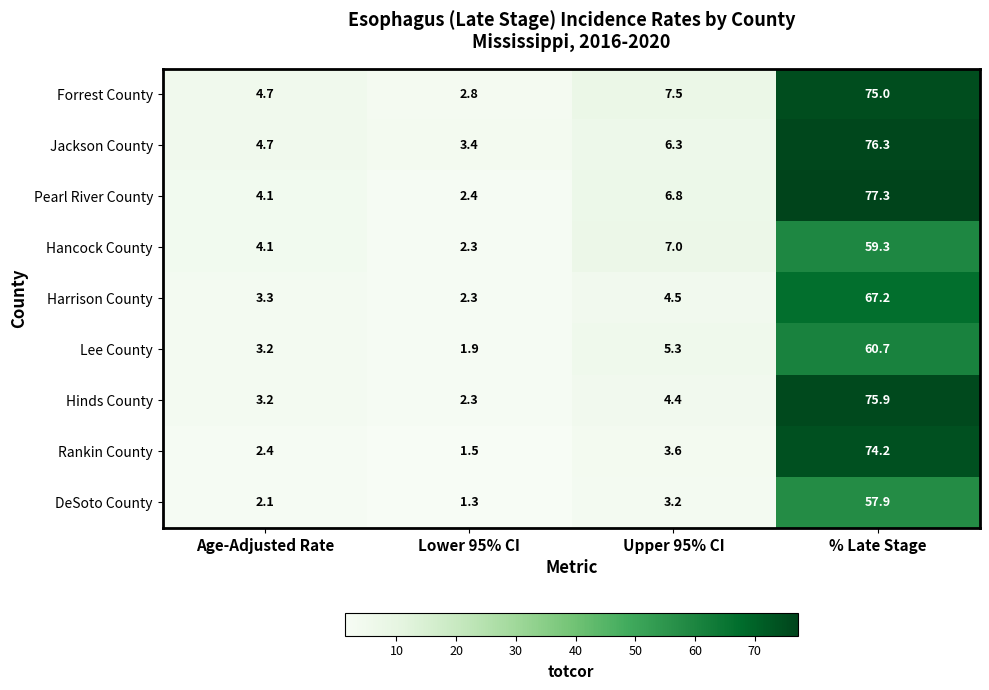

What is the difference between the highest and lowest values at Upper 95% CI?

4.3